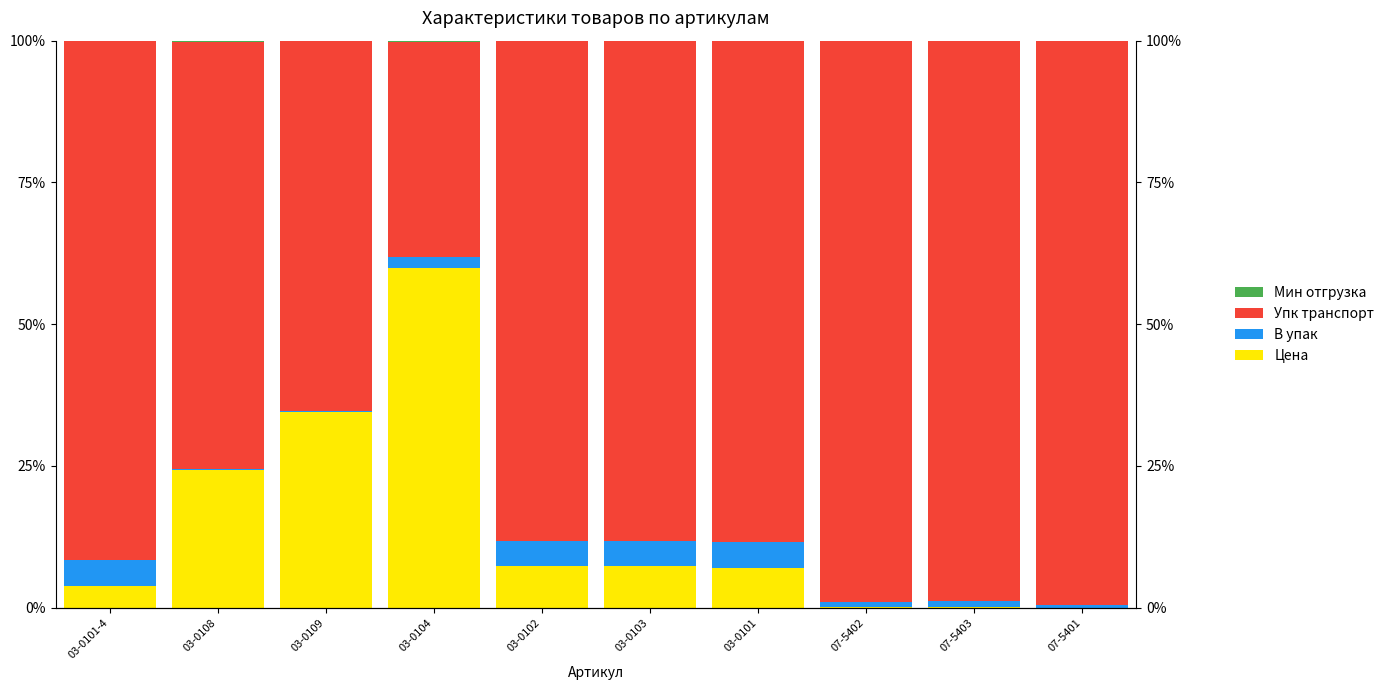

Between 03-0109 and 07-5403, which is larger?

03-0109